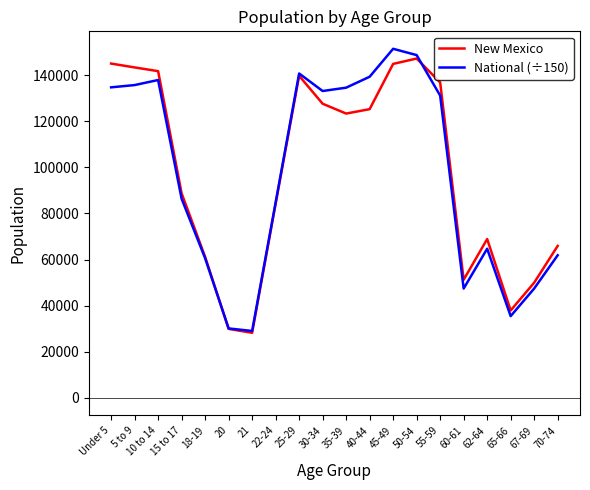

What is the spread (max minus min) of values at 10 to 14?

3843.0